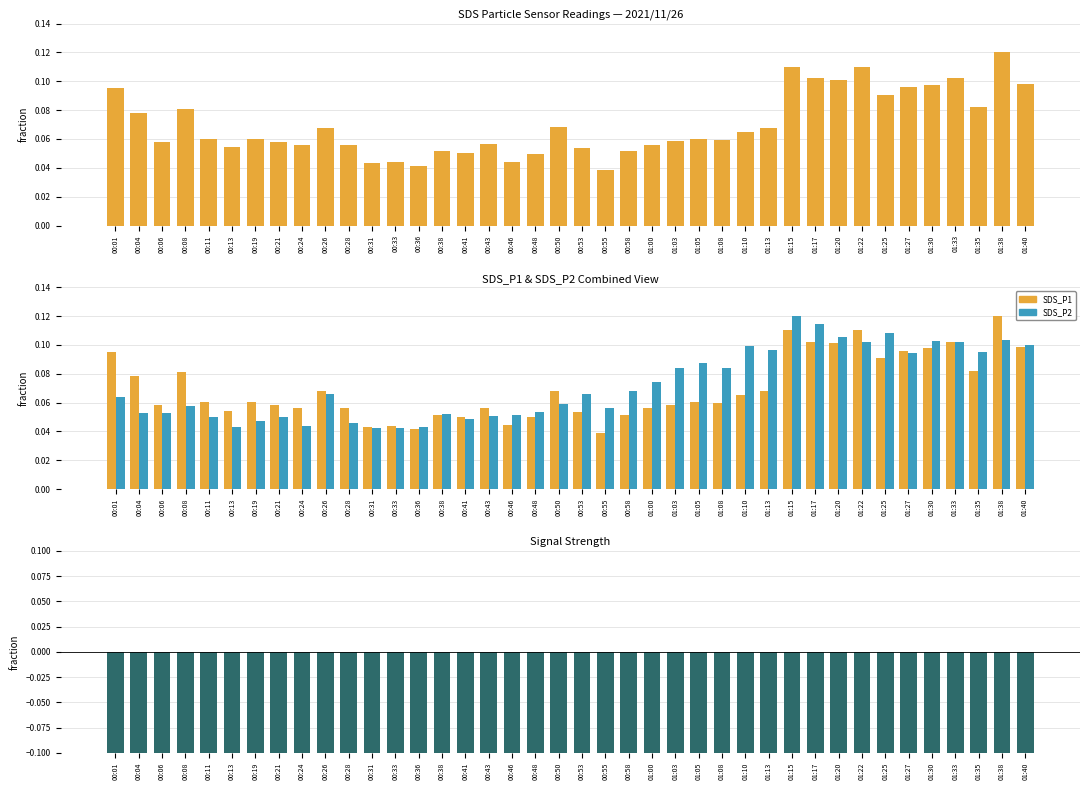

Which category has the highest value across all series?

01:38